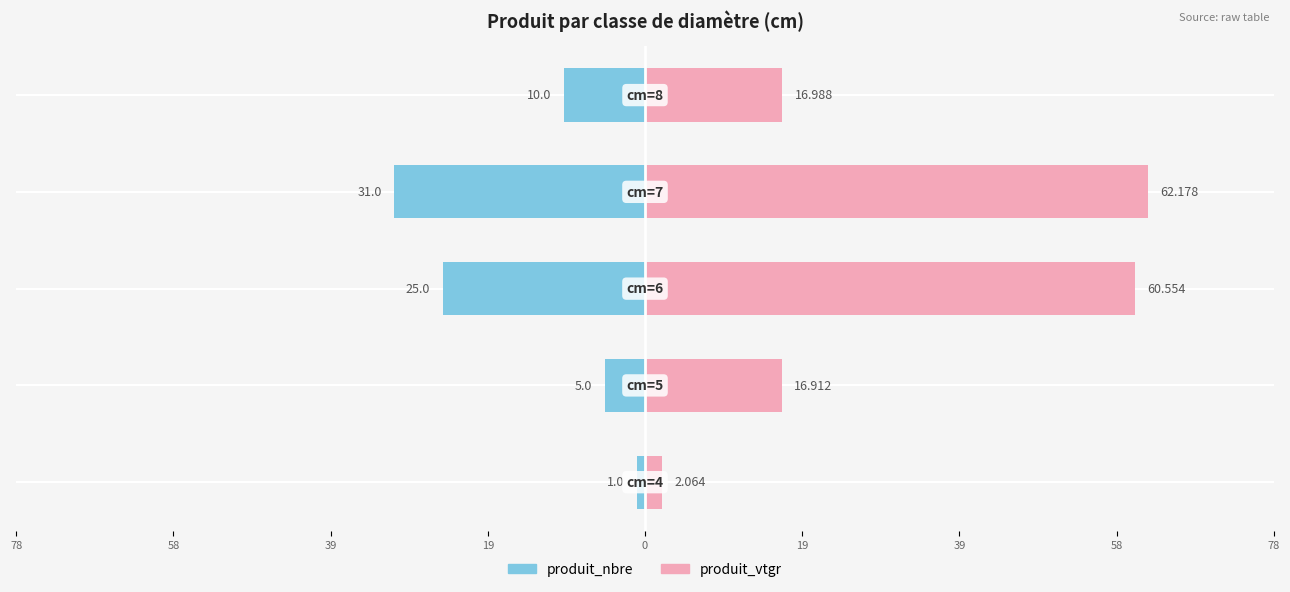

Which series has the widest spread of values?

produit_vtgr